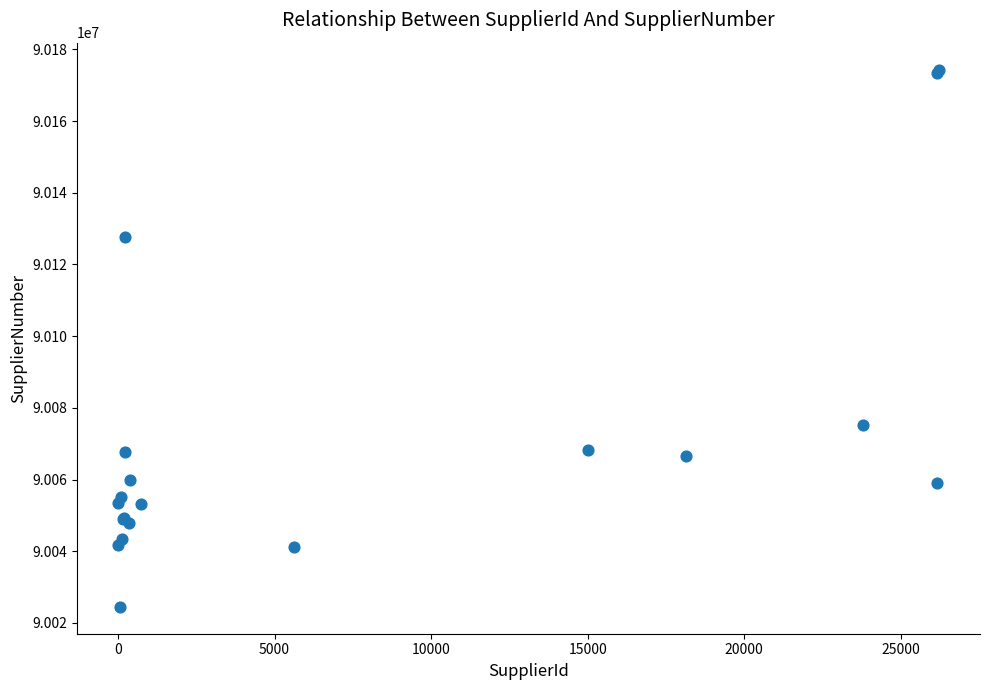

What Y value in the scatter plot is closest to 90099420?

90075248